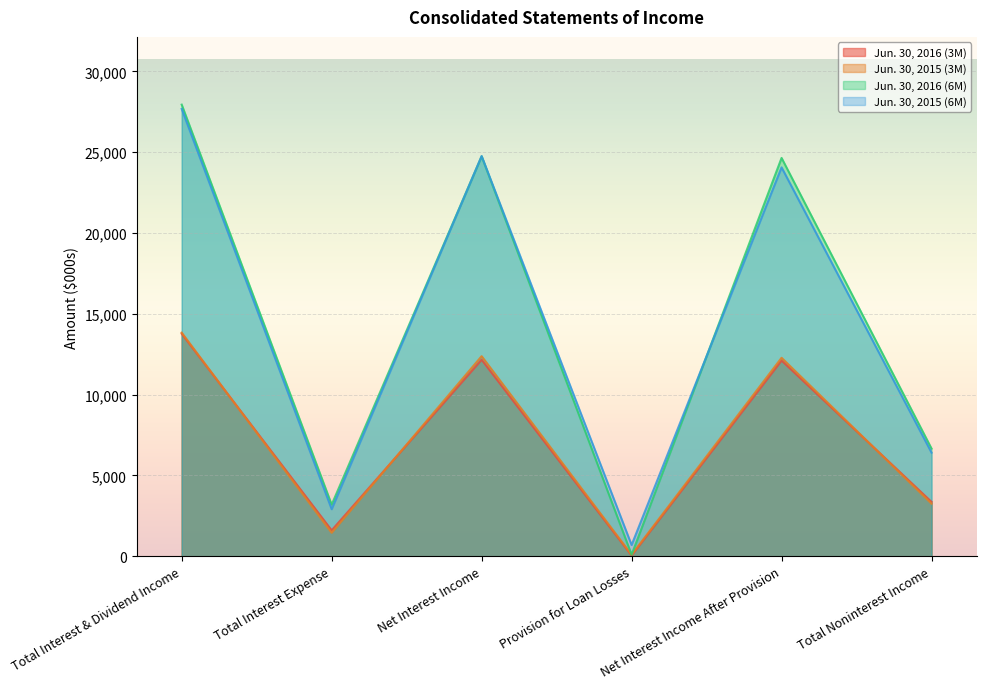

Which category has the lowest value in the Jun. 30, 2015 (3M) series?

Provision for Loan Losses